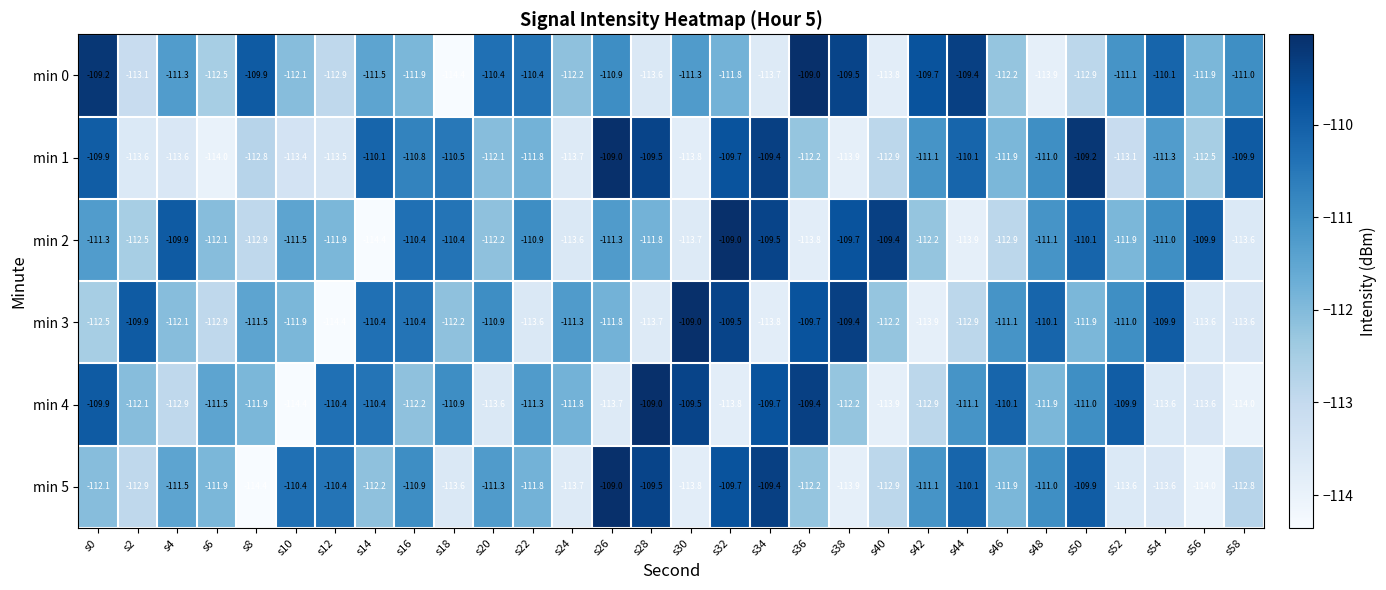

What is the sum of the min 2 values at s10 and s48?

-222.6